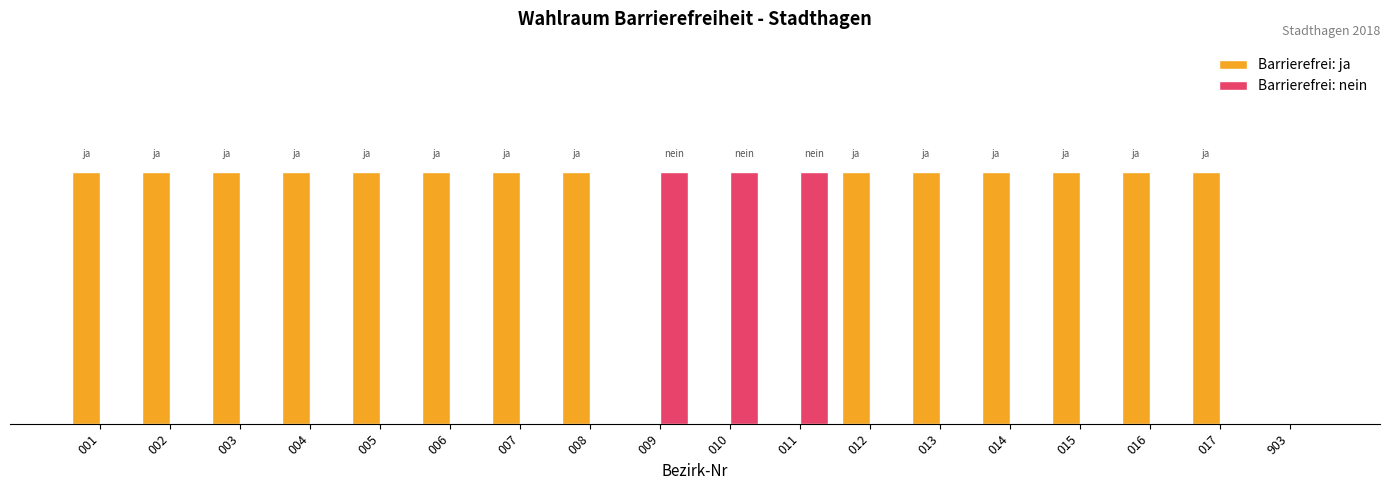

What are all the series names shown in the legend?

Barrierefrei: ja, Barrierefrei: nein